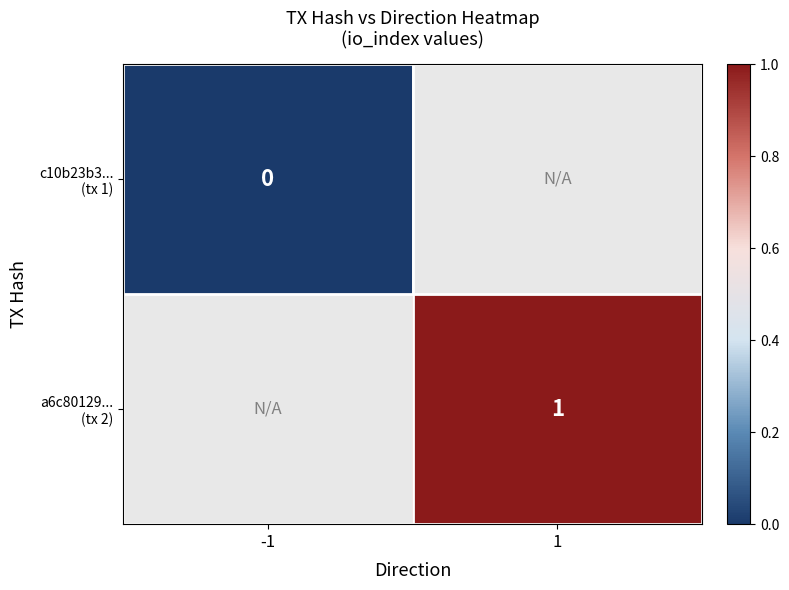

What is the greatest value displayed?

1.0